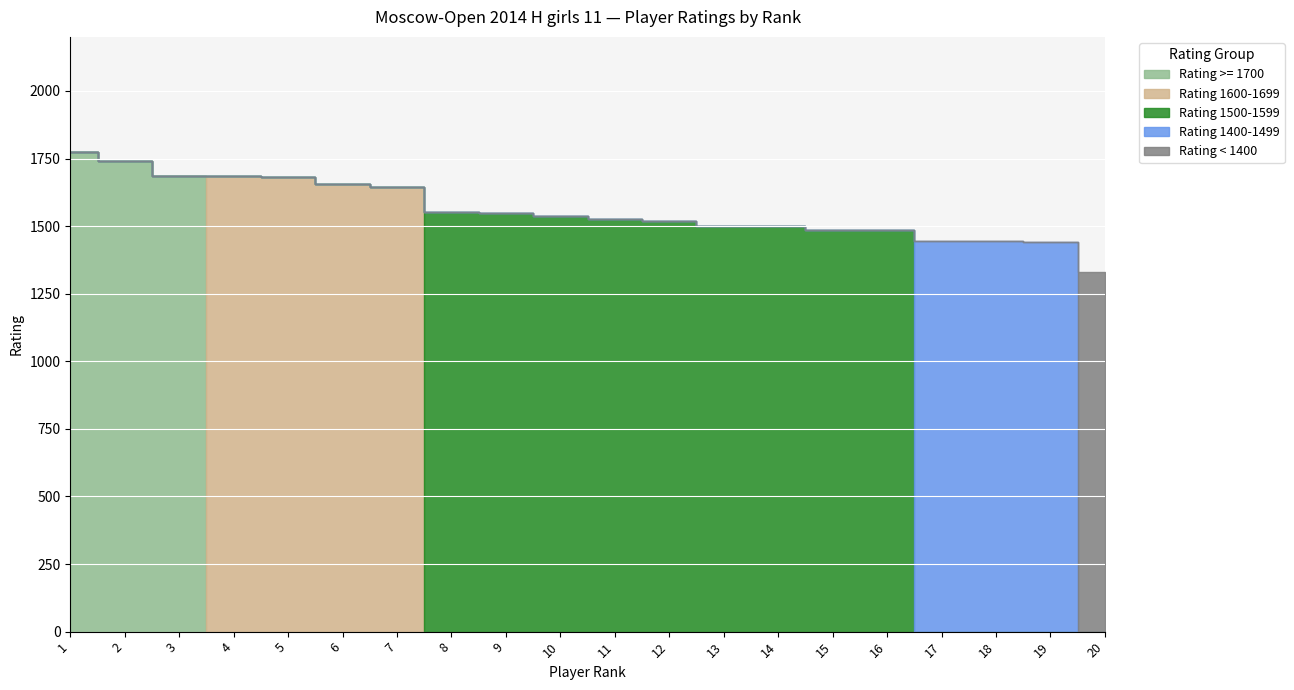

How many lines are shown in the chart?

5